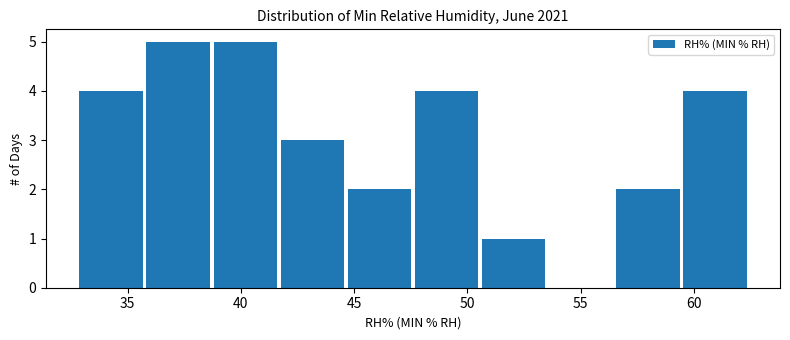

What is the height of the bar covering 33.0 to 36.0 on the x-axis? Neither the bar edges nor the heights are printed on the chart, so give them approximately, as read against the axes.

4